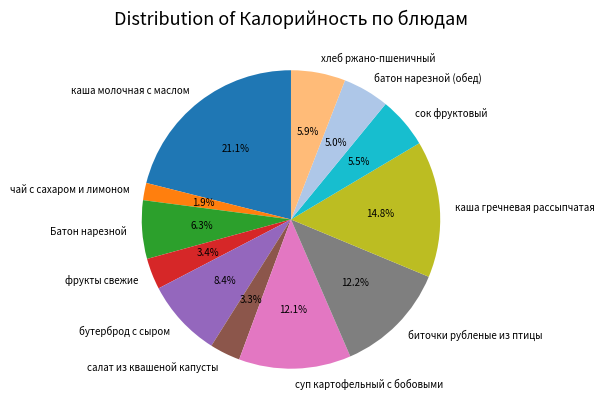

What is the total percentage of каша молочная с маслом and сок фруктовый?

26.6%